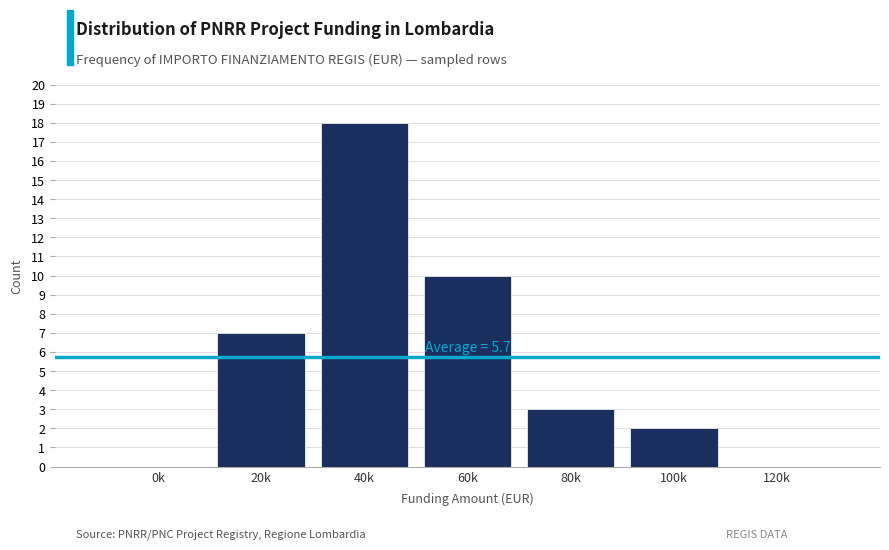

Reading right to left, transcribe all the data shown in this chart.

120k=0	100k=2	80k=3	60k=10	40k=18	20k=7	0k=0